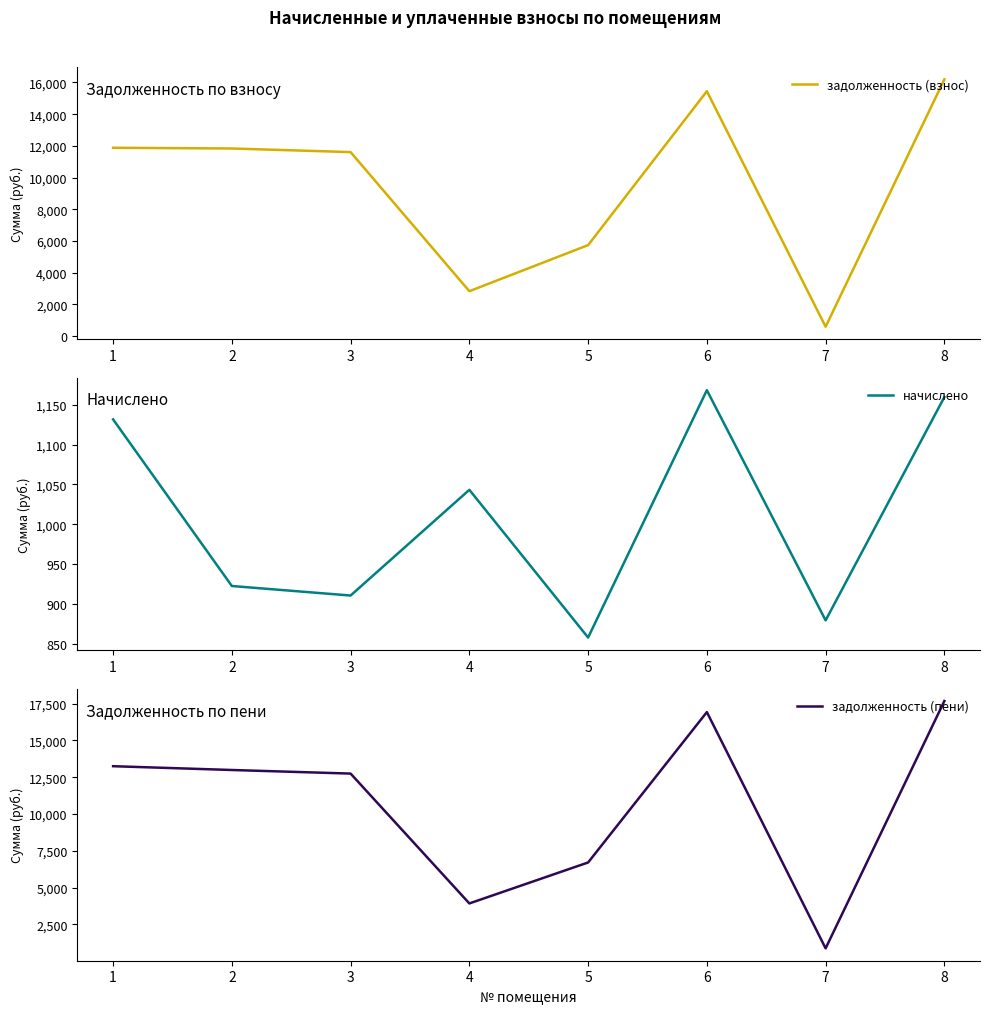

Which category has the highest value across all series?

8